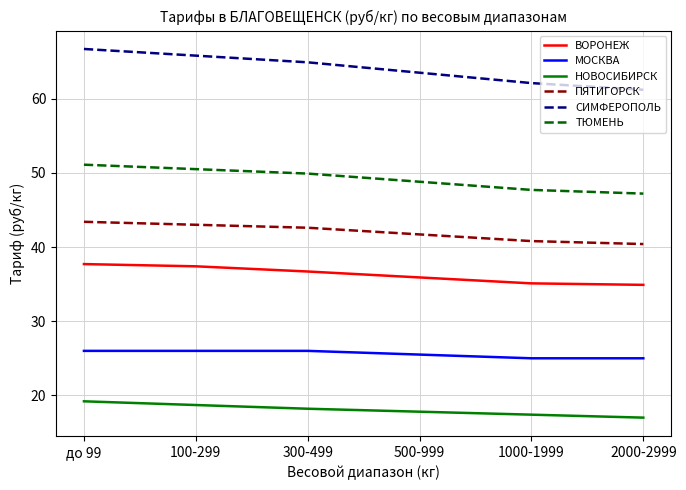

List the labels in order of СИМФЕРОПОЛЬ value, largest first.

до 99, 100-299, 300-499, 500-999, 1000-1999, 2000-2999